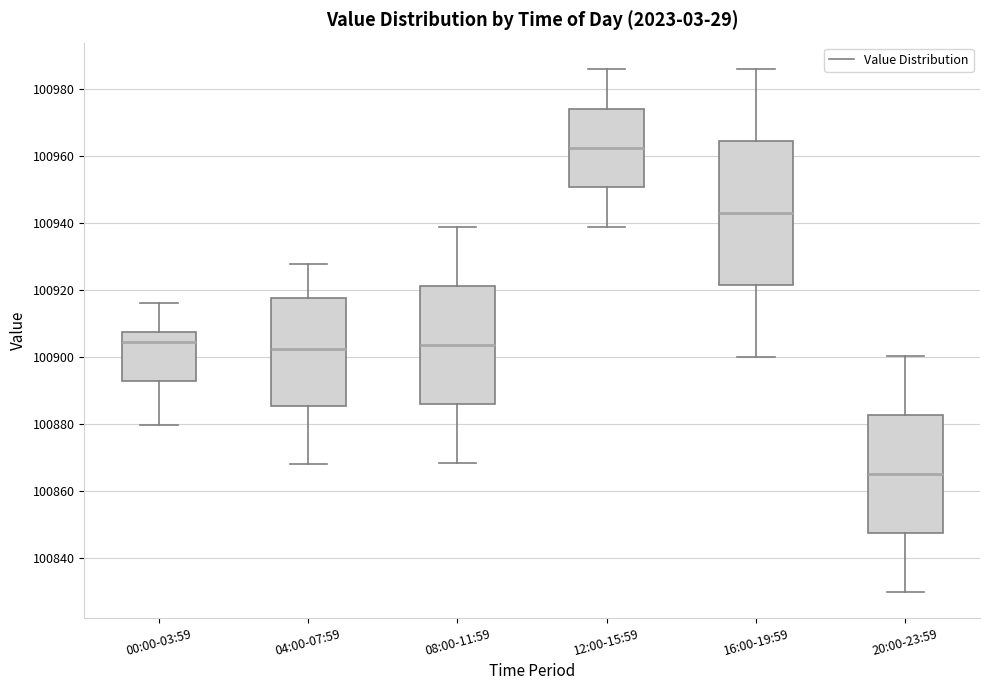

Reading left to right, read every box against the y-axis: the position of its median line, the range the box covers, and the ends of its whiskers. The values are not printed on the chart, so give them approximately, as read against the axis.

00:00-03:59: median 100904, box 100892 to 100908, whiskers 100880 to 100916
04:00-07:59: median 100902, box 100886 to 100918, whiskers 100868 to 100928
08:00-11:59: median 100904, box 100886 to 100922, whiskers 100868 to 100938
12:00-15:59: median 100962, box 100950 to 100974, whiskers 100938 to 100986
16:00-19:59: median 100944, box 100922 to 100964, whiskers 100900 to 100986
20:00-23:59: median 100866, box 100848 to 100882, whiskers 100830 to 100900